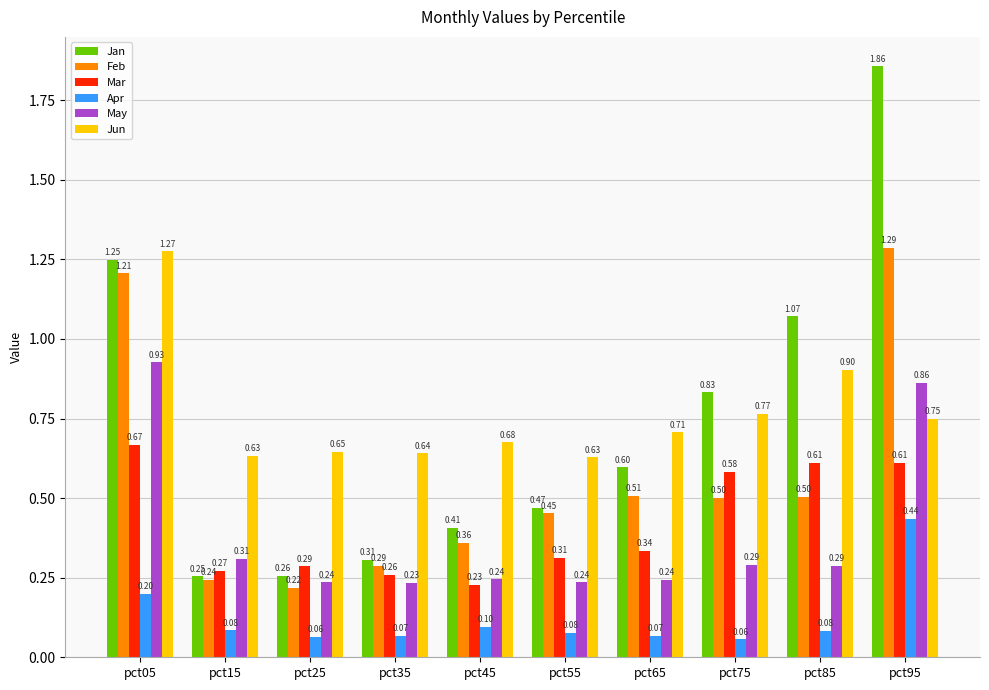

At how many categories does at least one series exceed 1?

3